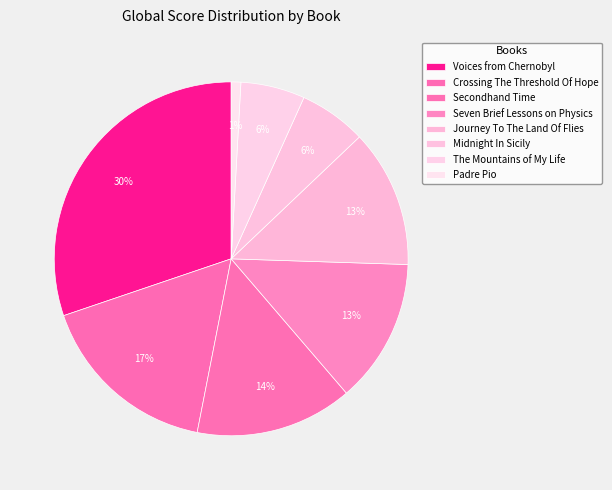

Count the number of slices in the pie.

8